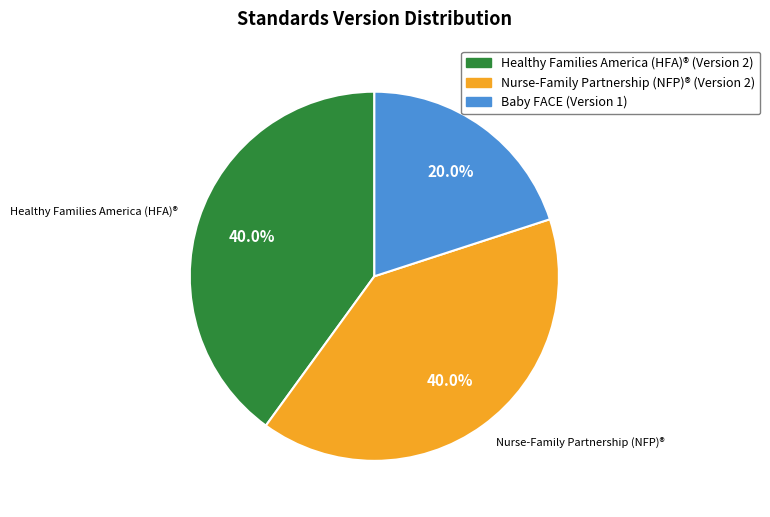

To the nearest percent, what percentage of the pie is Nurse-Family Partnership (NFP)®?

40%